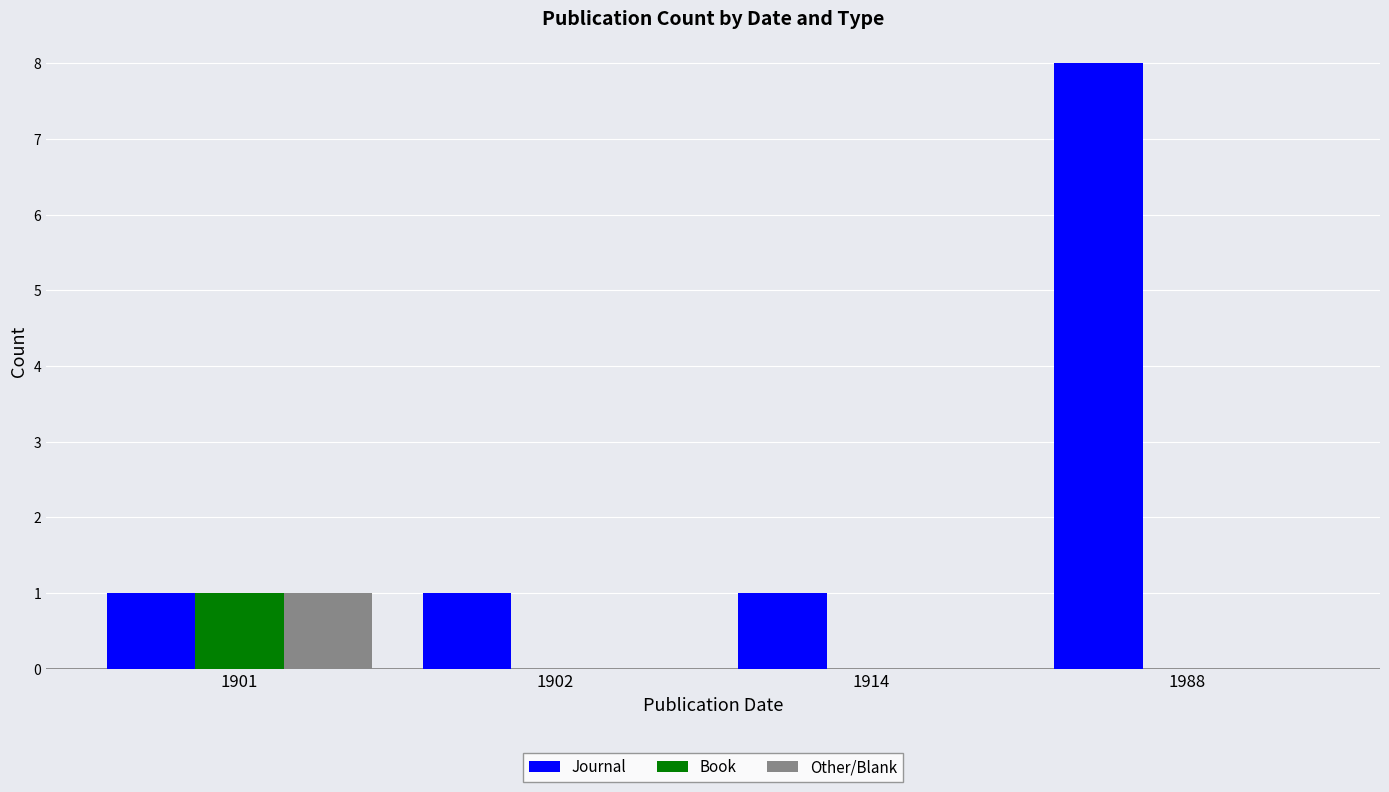

Are the bars horizontal?

No